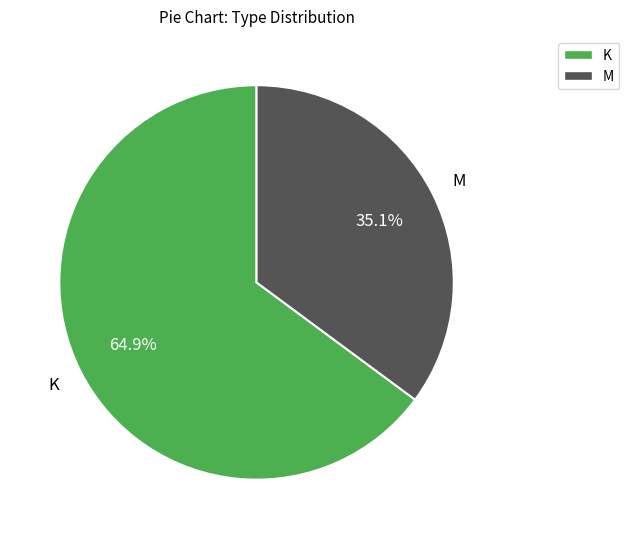

Which category has the biggest portion of the pie?

K